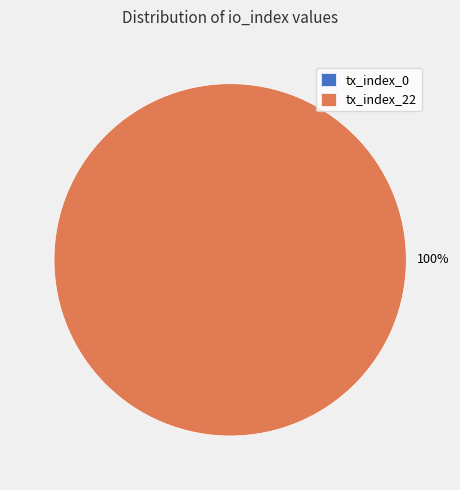

Which has a higher value, tx_index_22 or tx_index_0?

tx_index_22